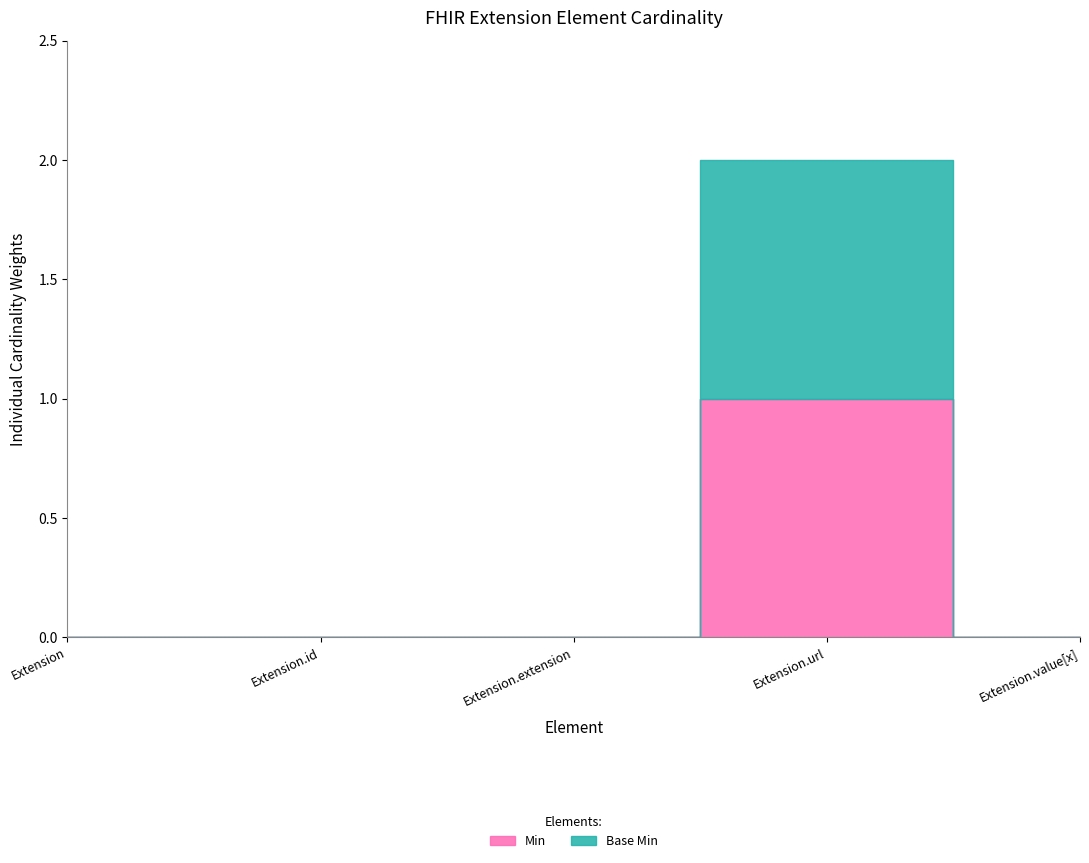

What is the maximum value for Min?

1